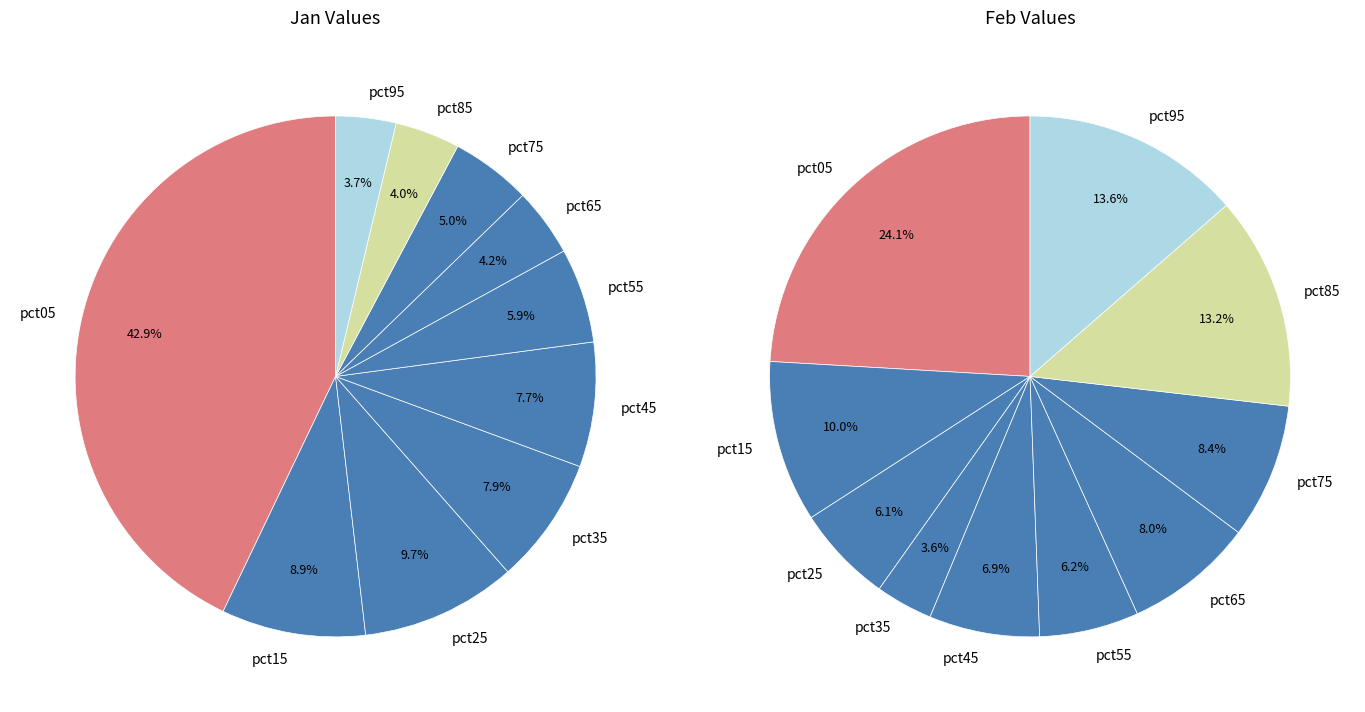

Is it true that 3 is 4% of the pie?

True